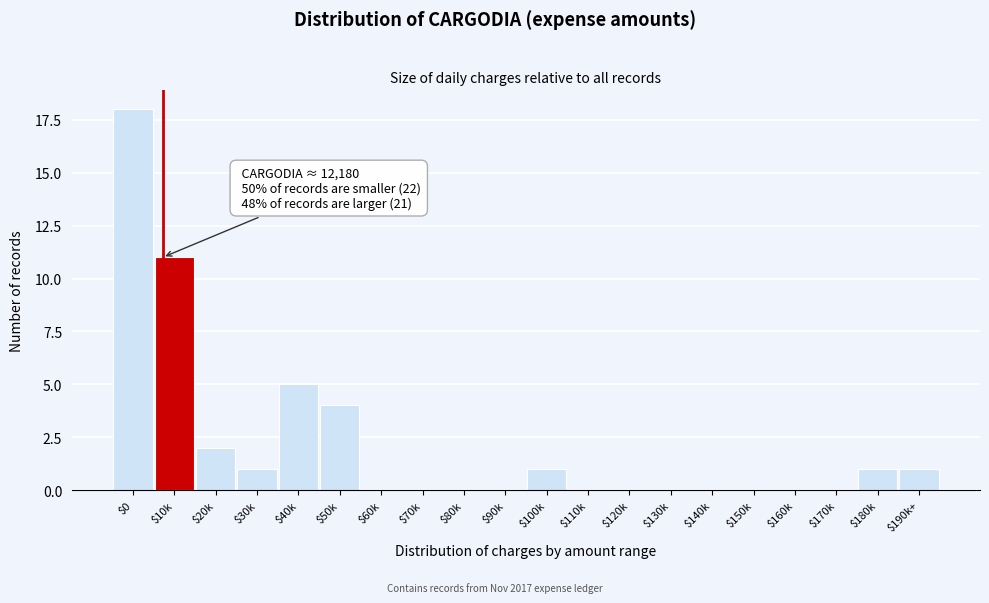

True or false: the data shows 7 at $50k.

False